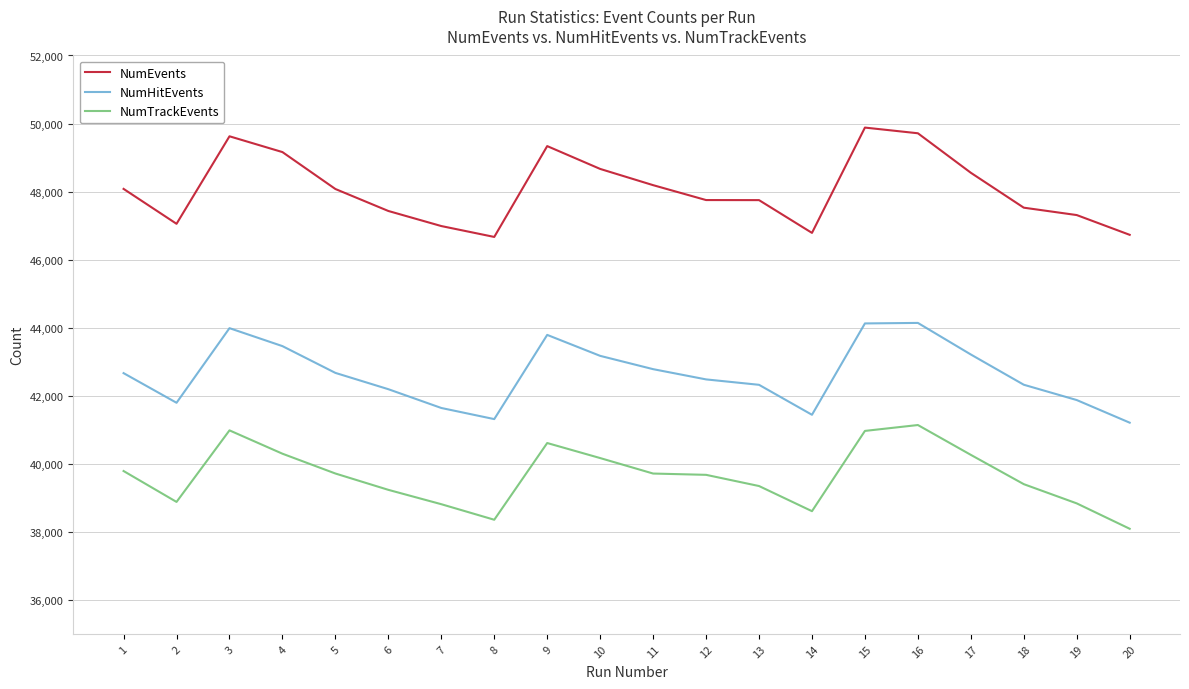

Rank the series by their average value, from highest to lowest.

NumEvents, NumHitEvents, NumTrackEvents